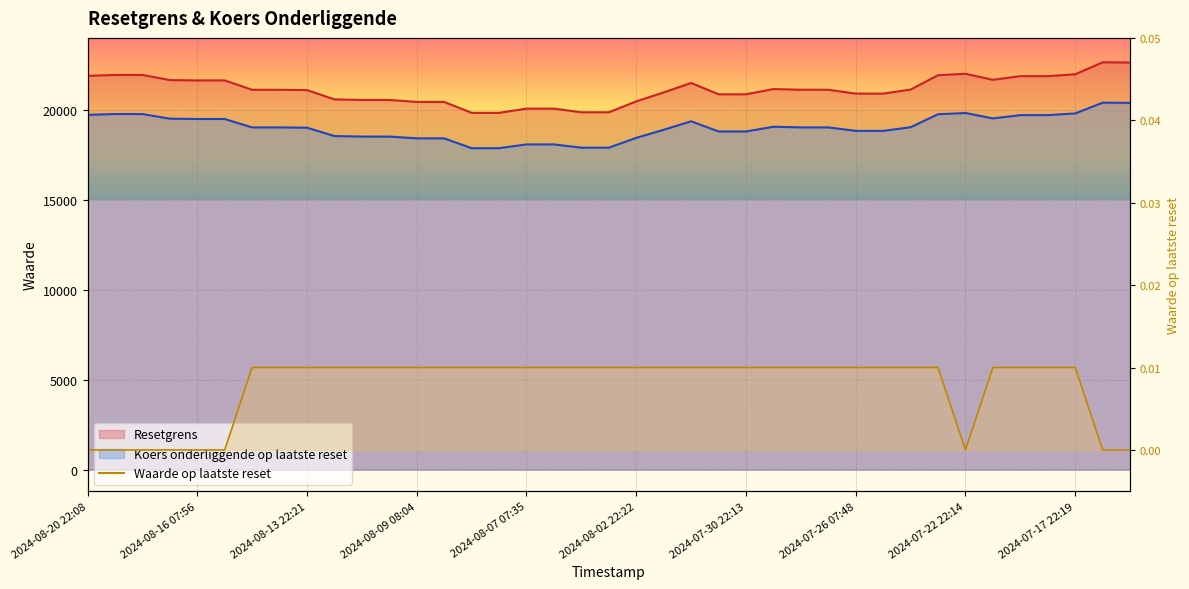

What is the label of the 35th point from the left?

2024-07-19 07:38